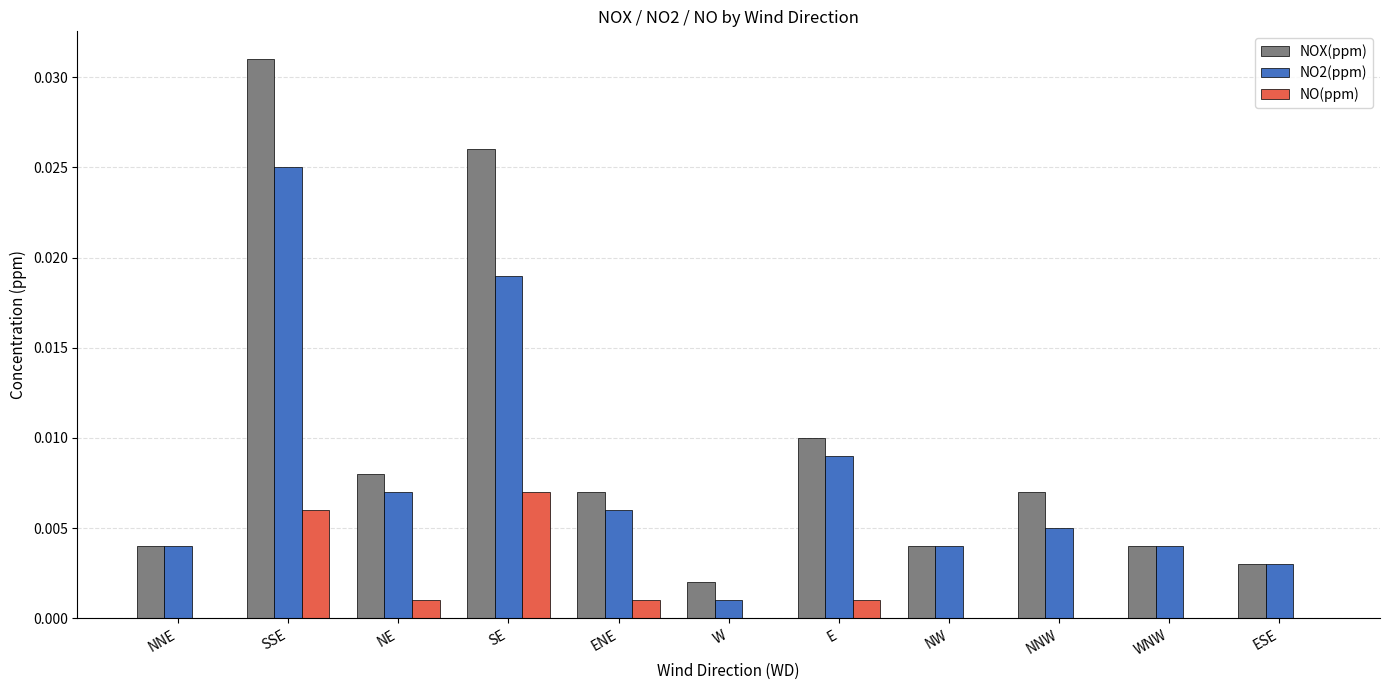

True or false: NO2(ppm) has a value of 0.0 at WNW.

True